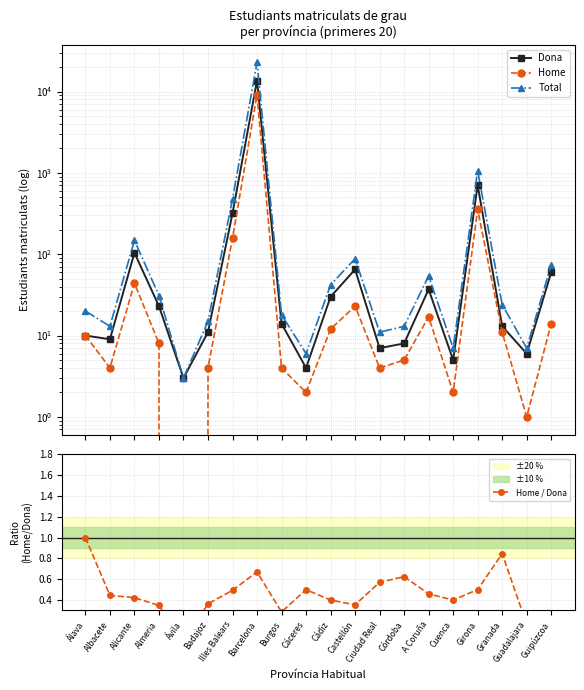

What is the difference between the highest and lowest values at Ciudad Real?

10.4